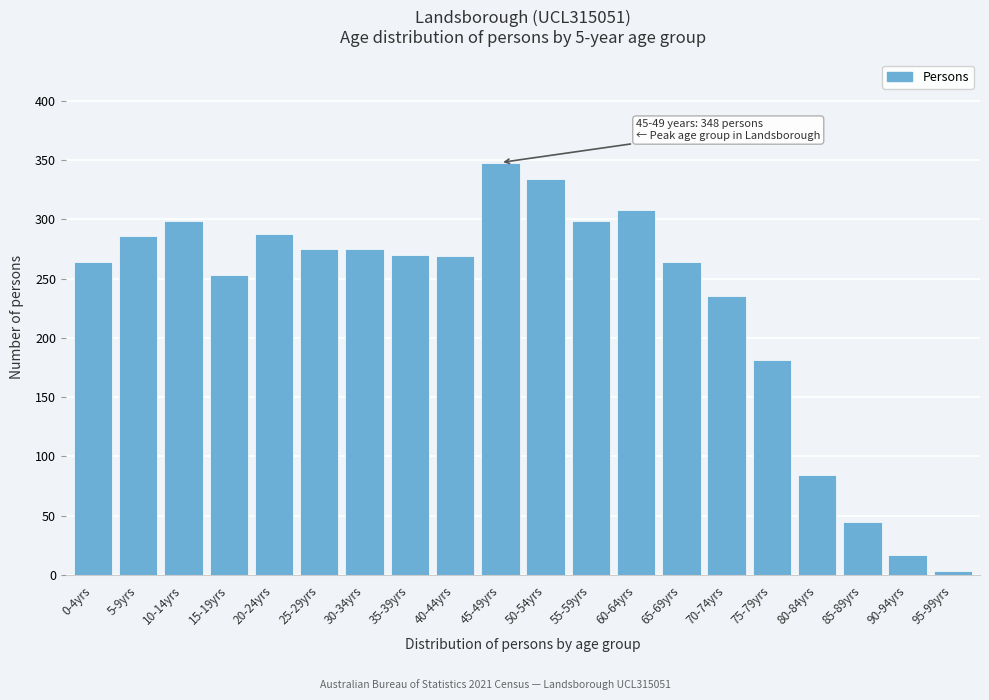

What is the value of the 11th bar from the left?

334